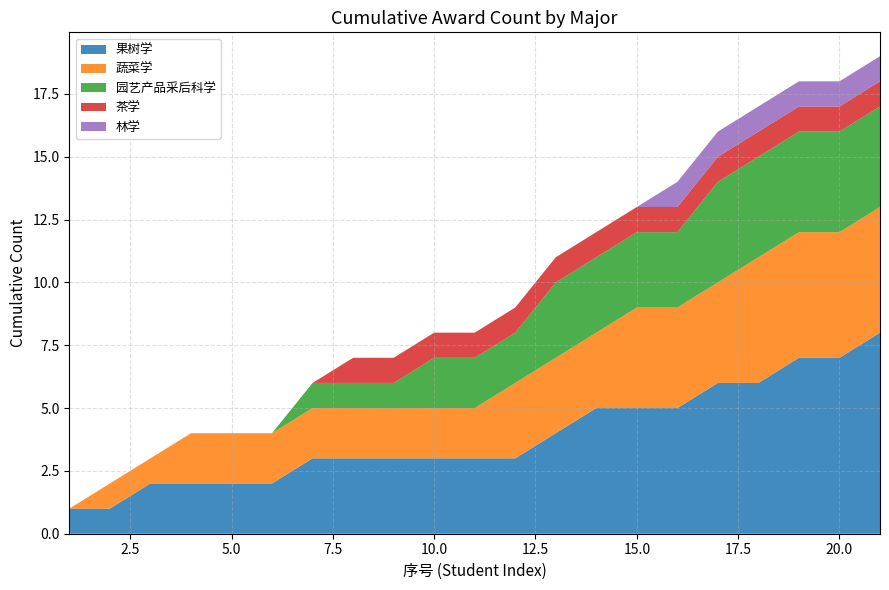

Reading left to right, transcribe all the data shown in this chart.

果树学: 1	1	2	2	2	2	3	3	3	3	3	3	4	5	5	5	6	6	7	7	8
蔬菜学: 0	1	1	2	2	2	2	2	2	2	2	3	3	3	4	4	4	5	5	5	5
园艺产品采后科学: 0	0	0	0	0	0	1	1	1	2	2	2	3	3	3	3	4	4	4	4	4
茶学: 0	0	0	0	0	0	0	1	1	1	1	1	1	1	1	1	1	1	1	1	1
林学: 0	0	0	0	0	0	0	0	0	0	0	0	0	0	0	1	1	1	1	1	1